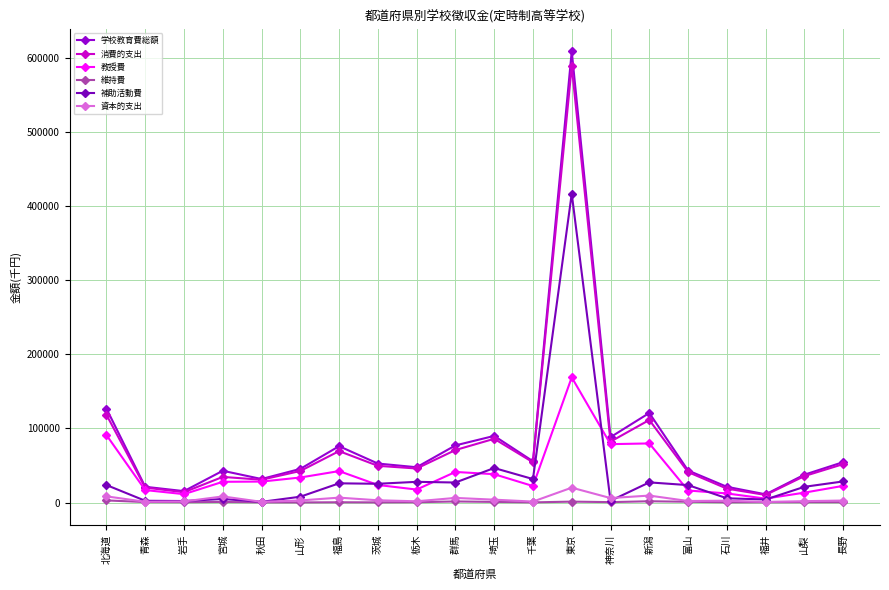

True or false: 消費的支出 has more than 0 points higher than both neighbors.

True